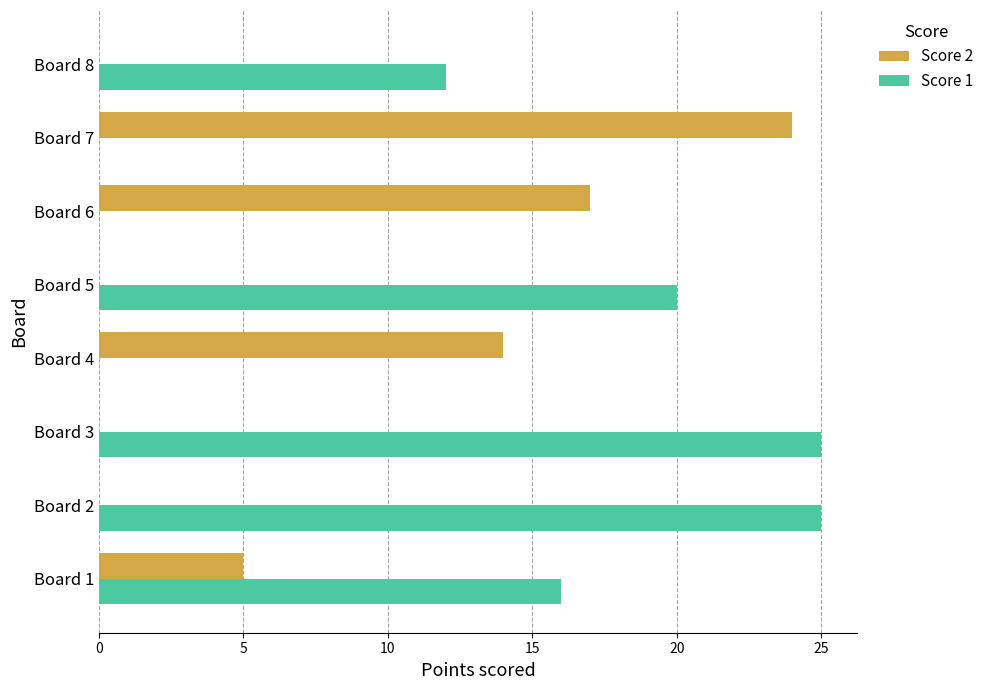

Is it true that Score 1 equals 20 at Board 5?

True